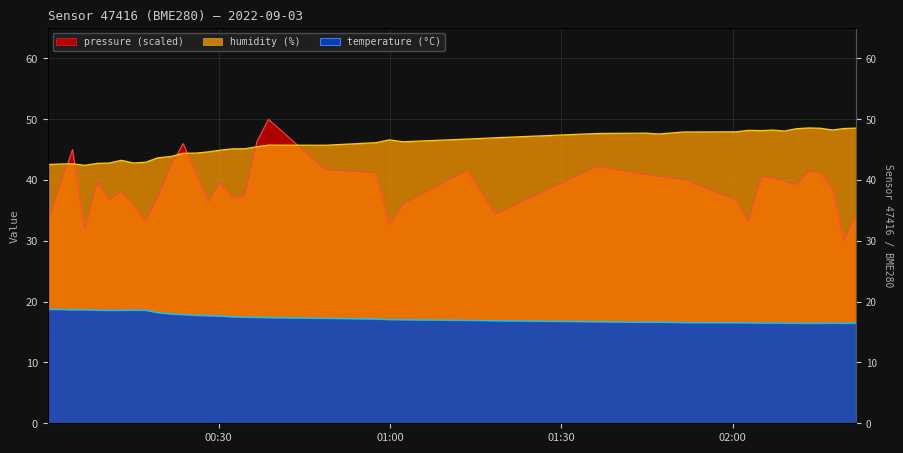

True or false: pressure_scaled has more than 1 interior local peaks.

True